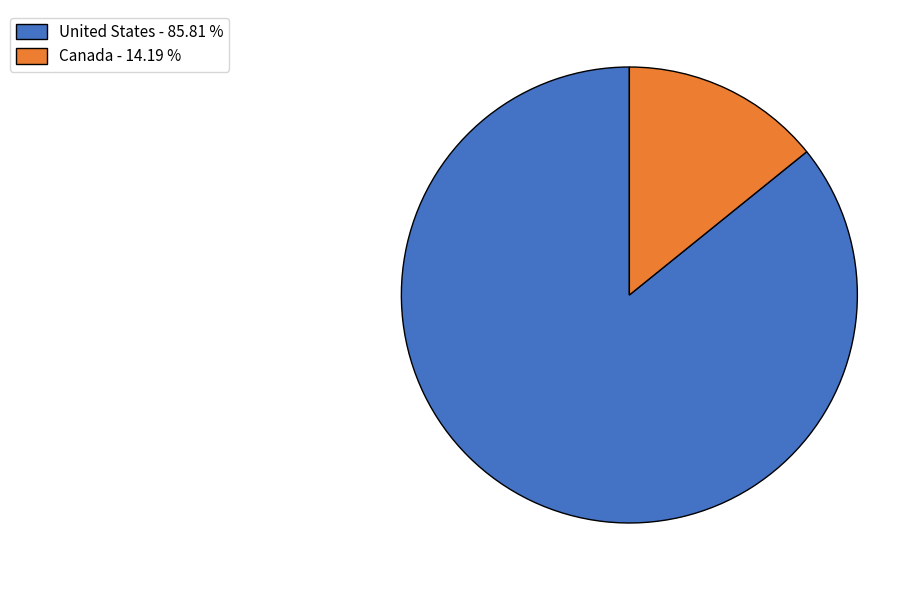

Is the sum of United States - 85.81 % and Canada - 14.19 % greater than half?

Yes